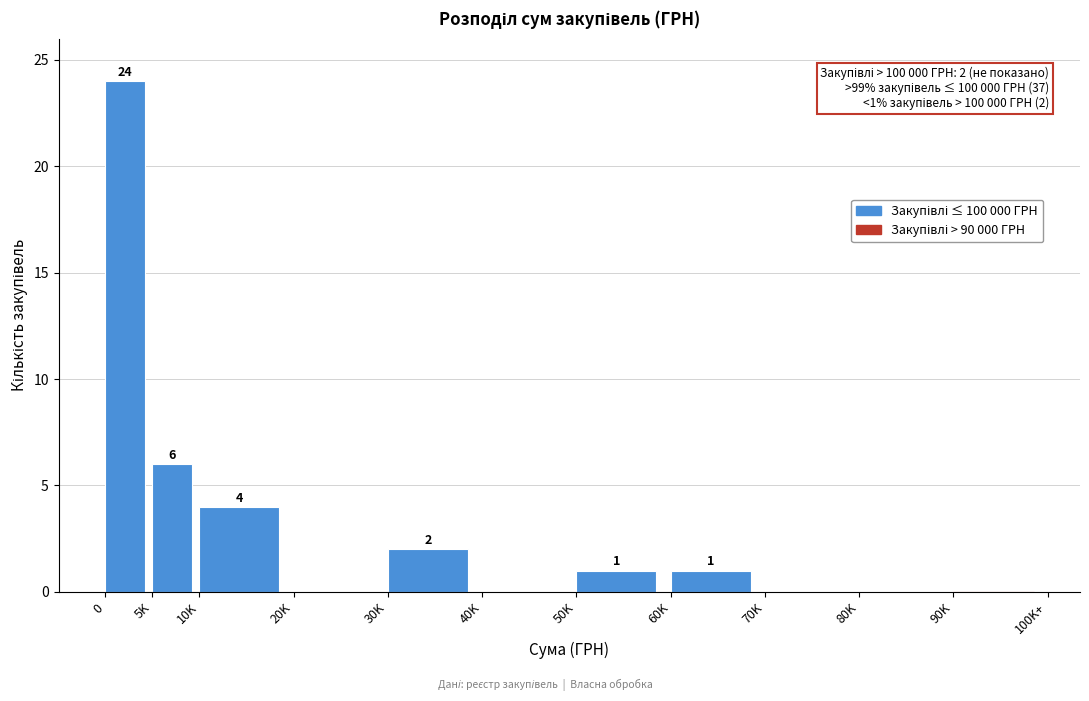

Reading right to left, transcribe all the data shown in this chart.

90K=0	80K=0	70K=0	60K=1	50K=1	40K=0	30K=2	20K=0	10K=4	5K=6	0=24